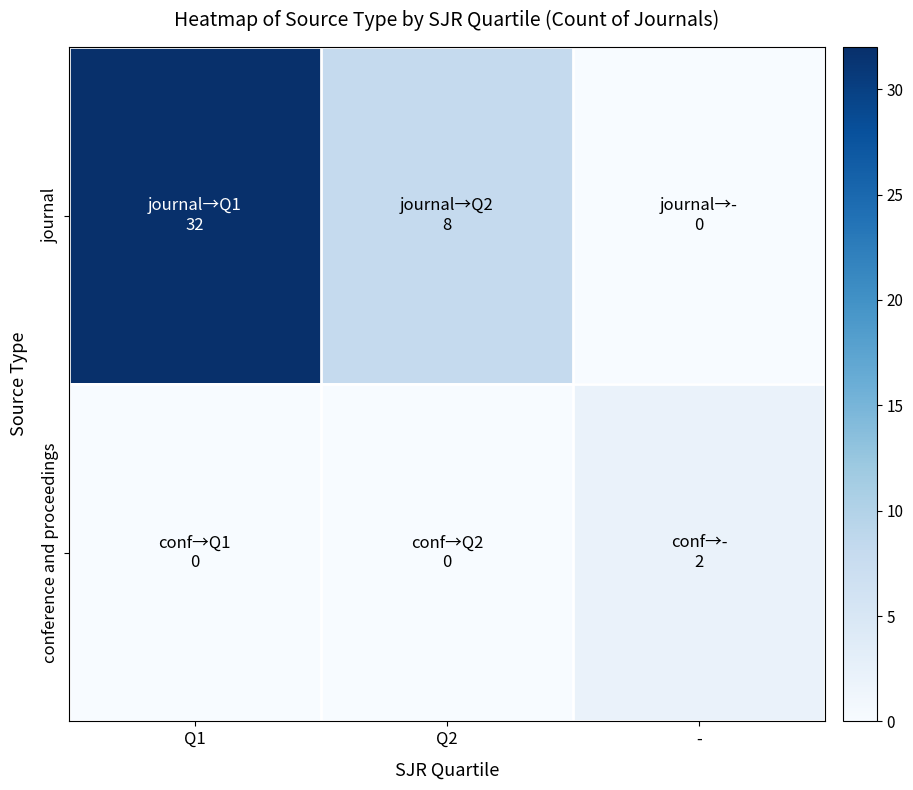

What is the total value across all series at -?

2